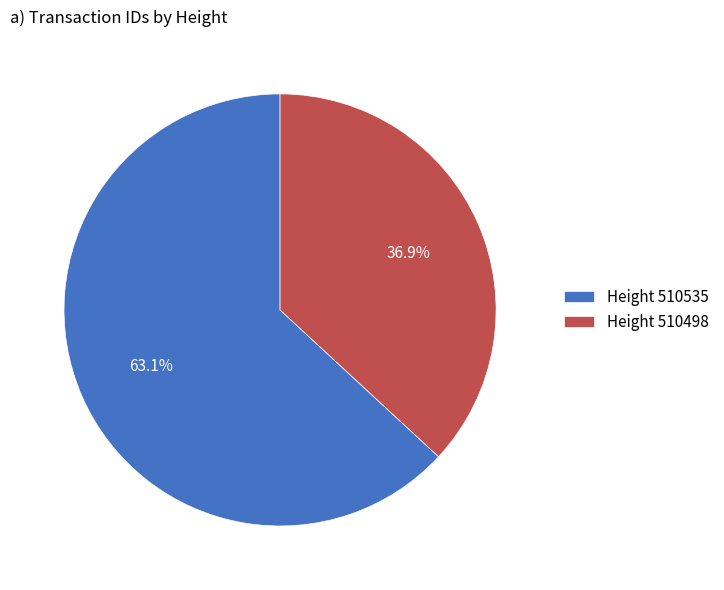

Between MultiOutSame Payment (510498) and MultiOutSame Payment (510535), which is larger?

MultiOutSame Payment (510535)